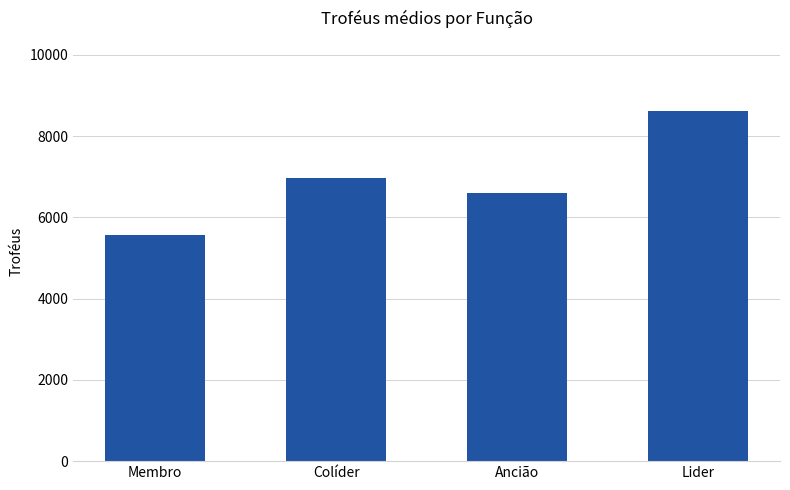

Which category has the highest value across all series?

Lider